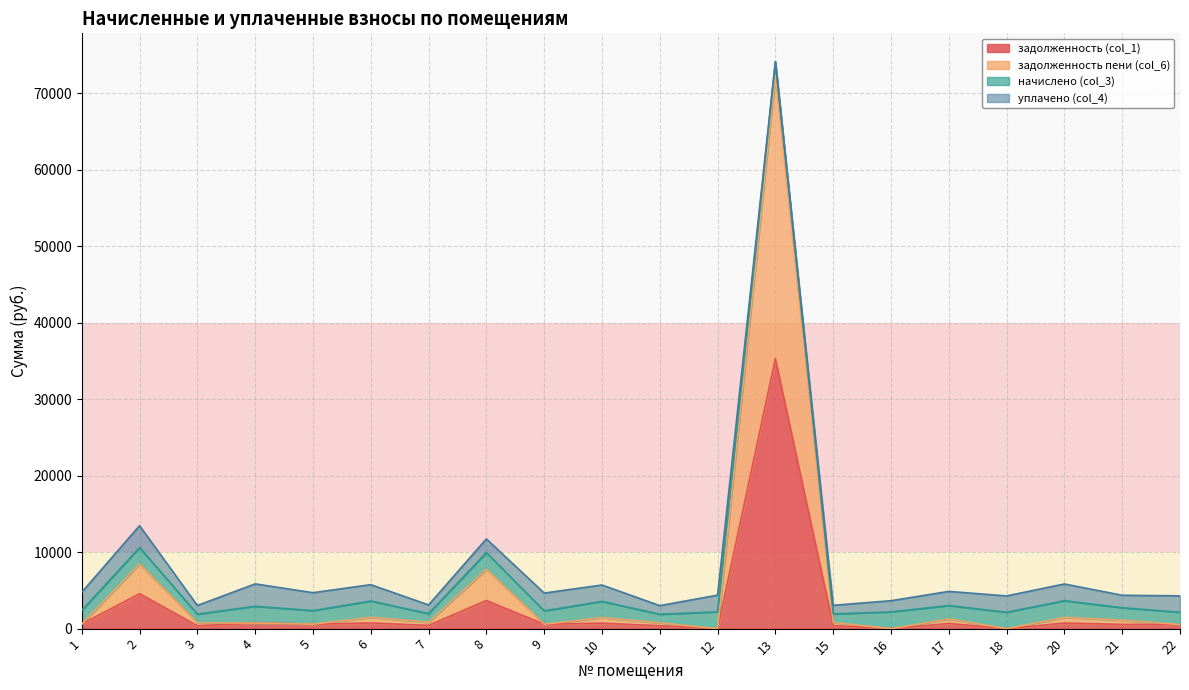

Does the chart display data point markers on the line(s)?

No